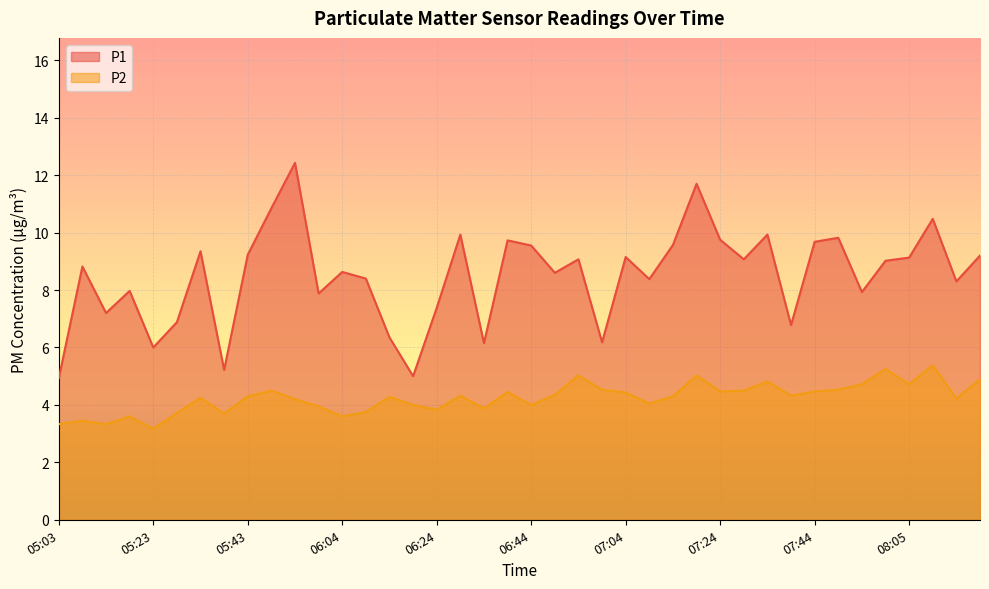

What is the value of the P1 point at the 28th from the left?

11.7